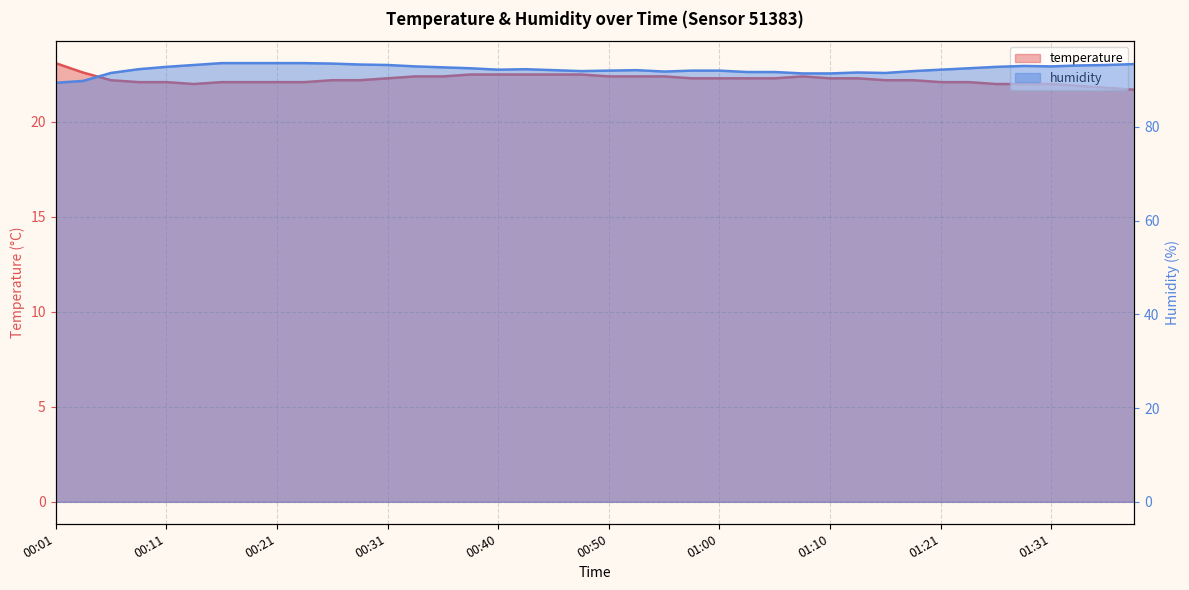

At which label does temperature first exceed 22?

00:01